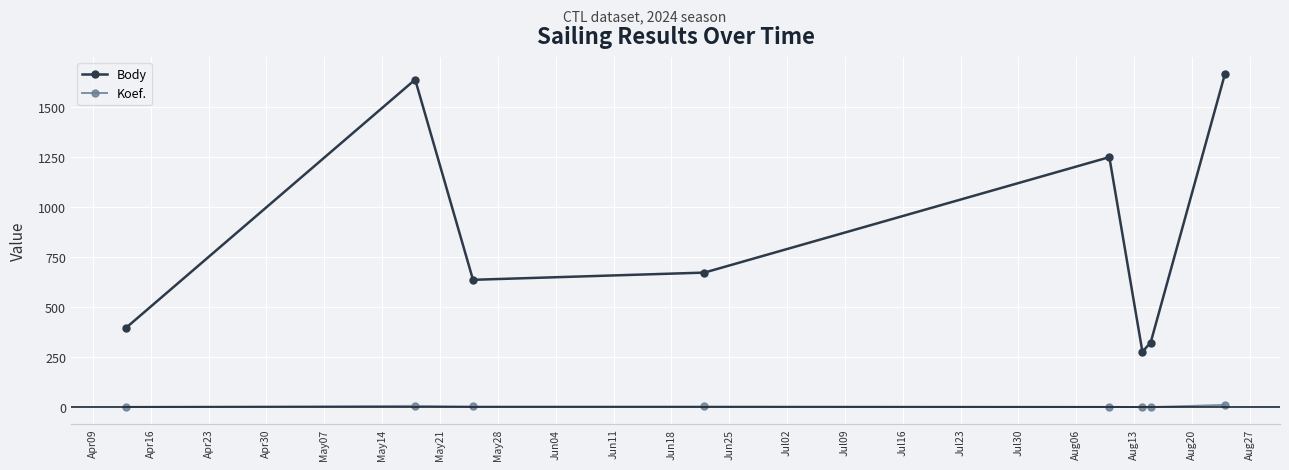

What is the difference between the maximum and minimum values in the Body series?

1388